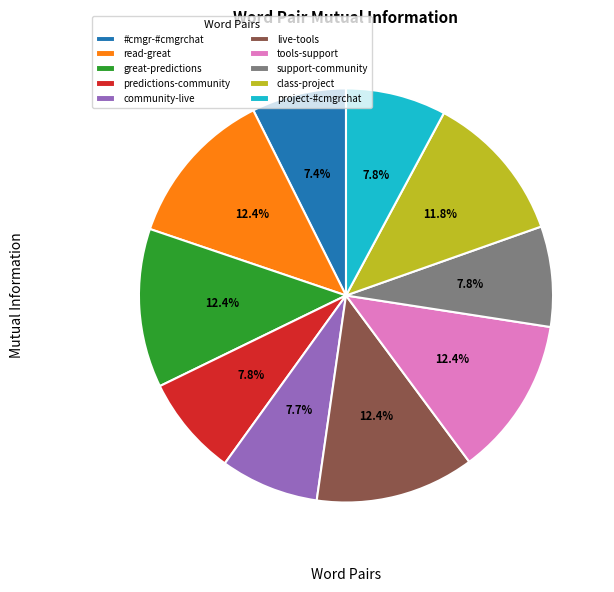

Does any single category account for the majority?

No